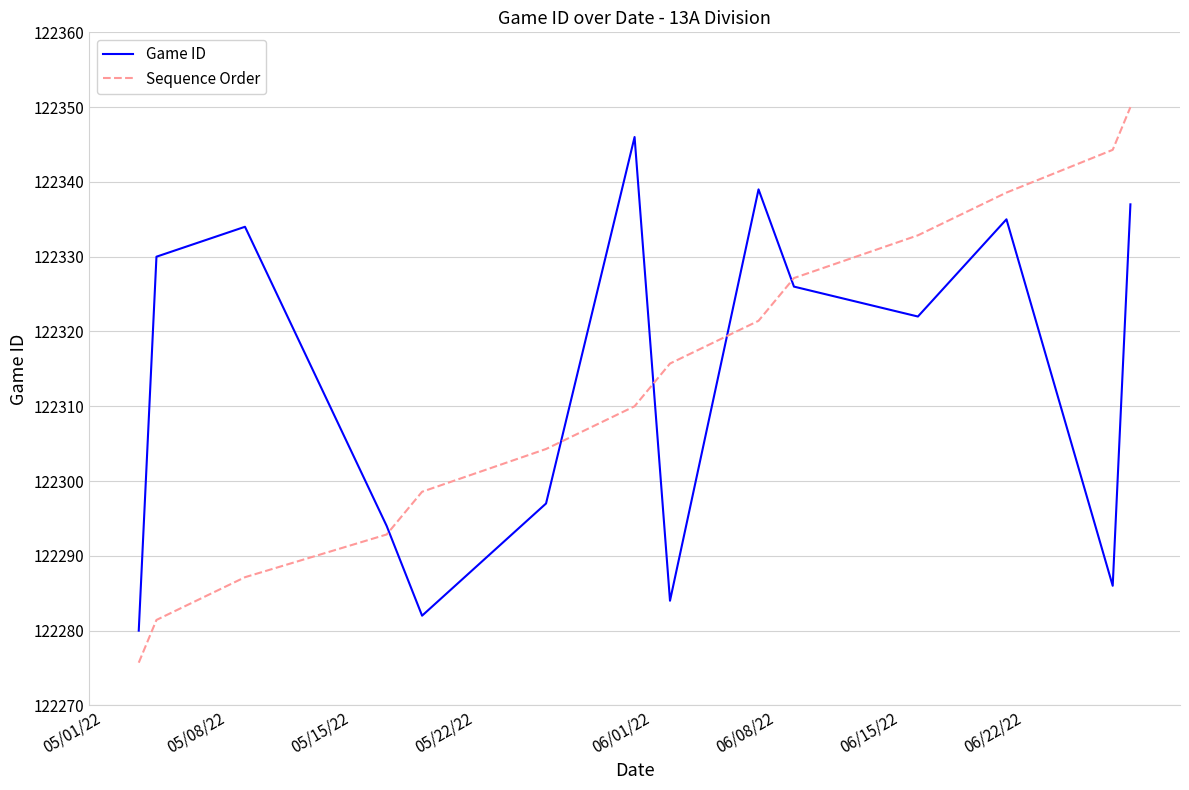

What is the difference between the maximum and minimum values in the Sequence Order series?

74.3